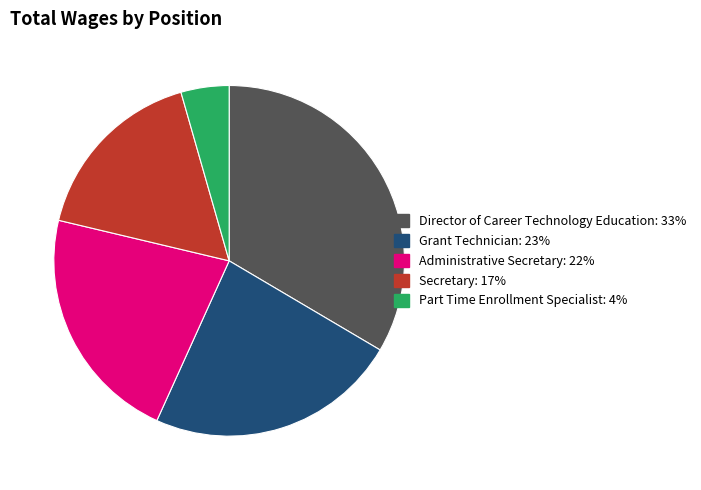

Approximately how many times larger is the value at Administrative Secretary compared to Secretary?

1.3